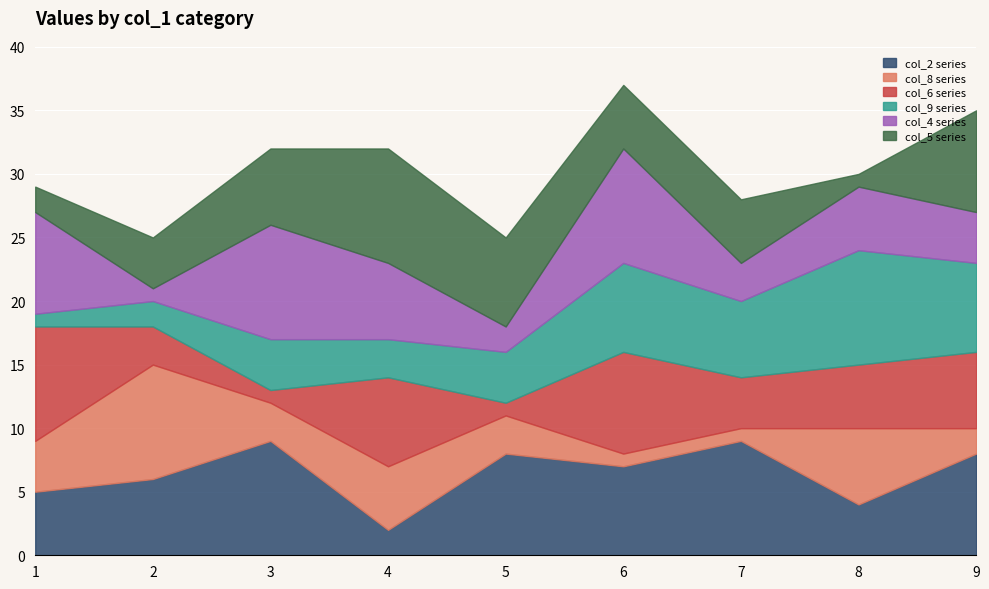

At which category is the sum across all series the highest?

6